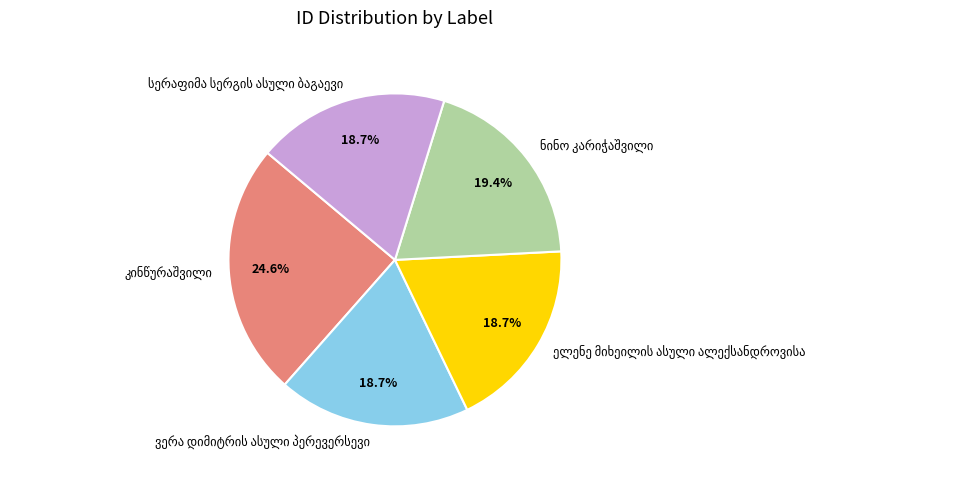

To the nearest percent, what is the average slice percentage?

20%